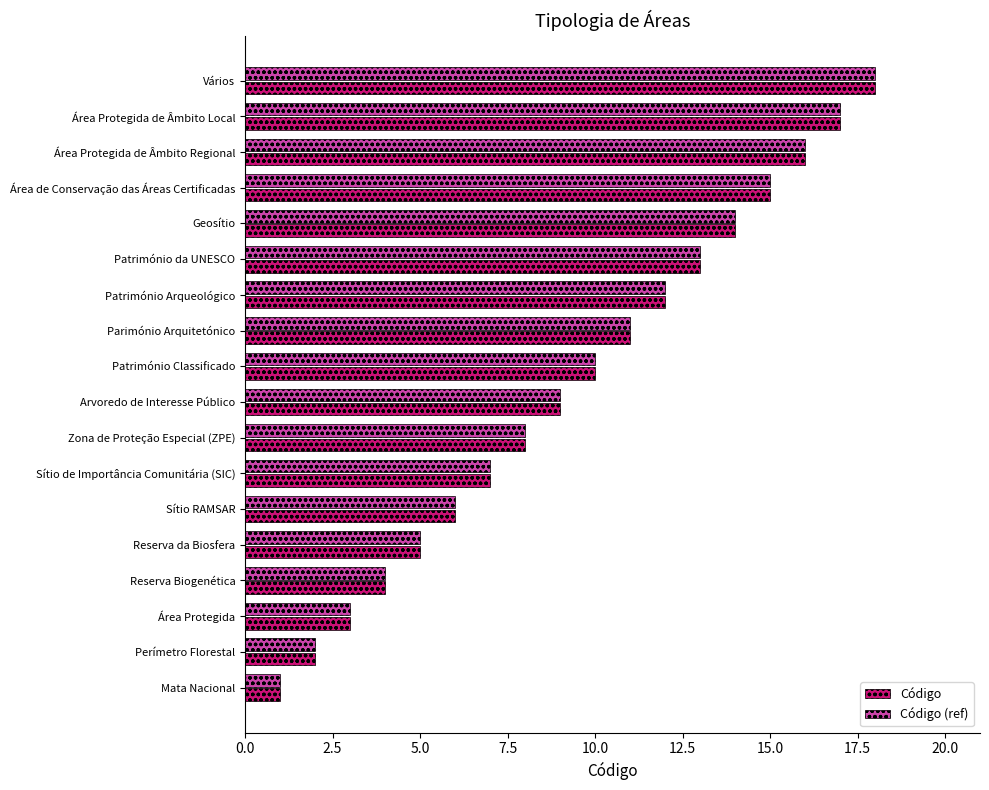

What is the difference between the maximum and minimum values in the Código (ref) series?

17